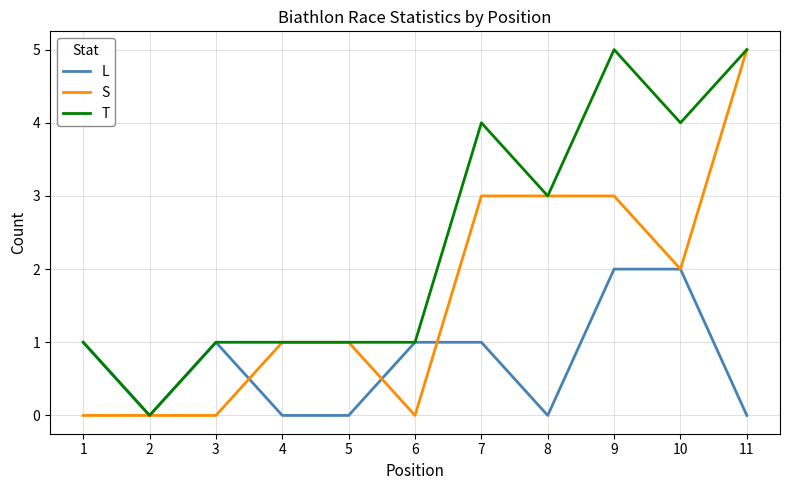

Is the value of S at 5 greater than the value of L at 5?

Yes